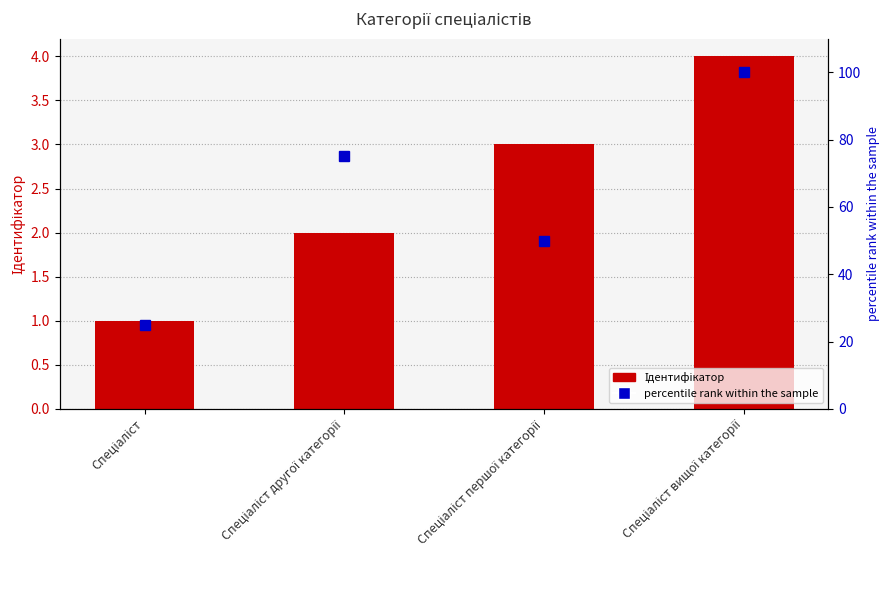

Read the Ідентифікатор value at Спеціаліст другої категорії.

2